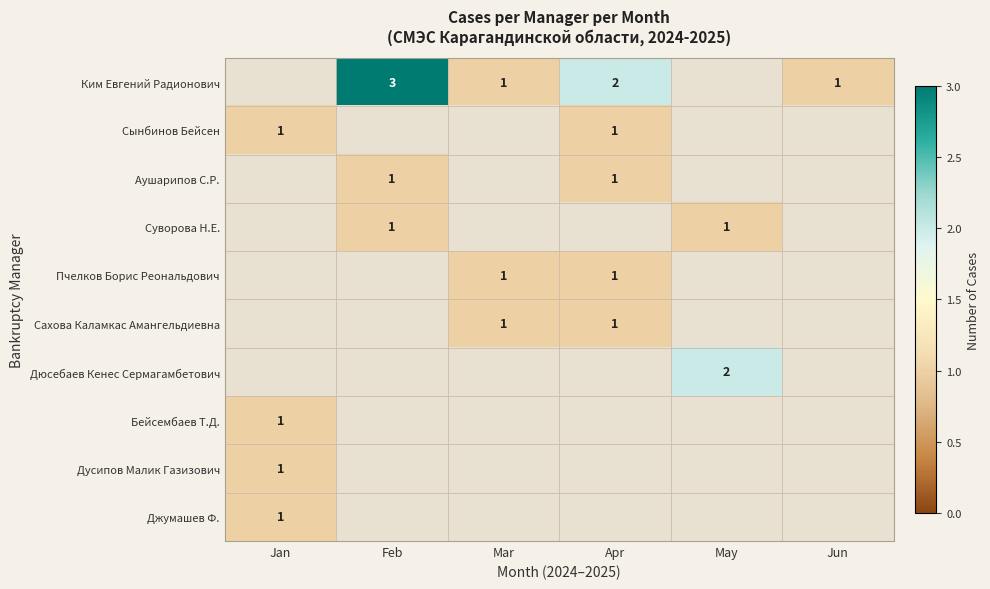

The Ким Евгений Радионович series shows 2 at Apr. True or false?

True